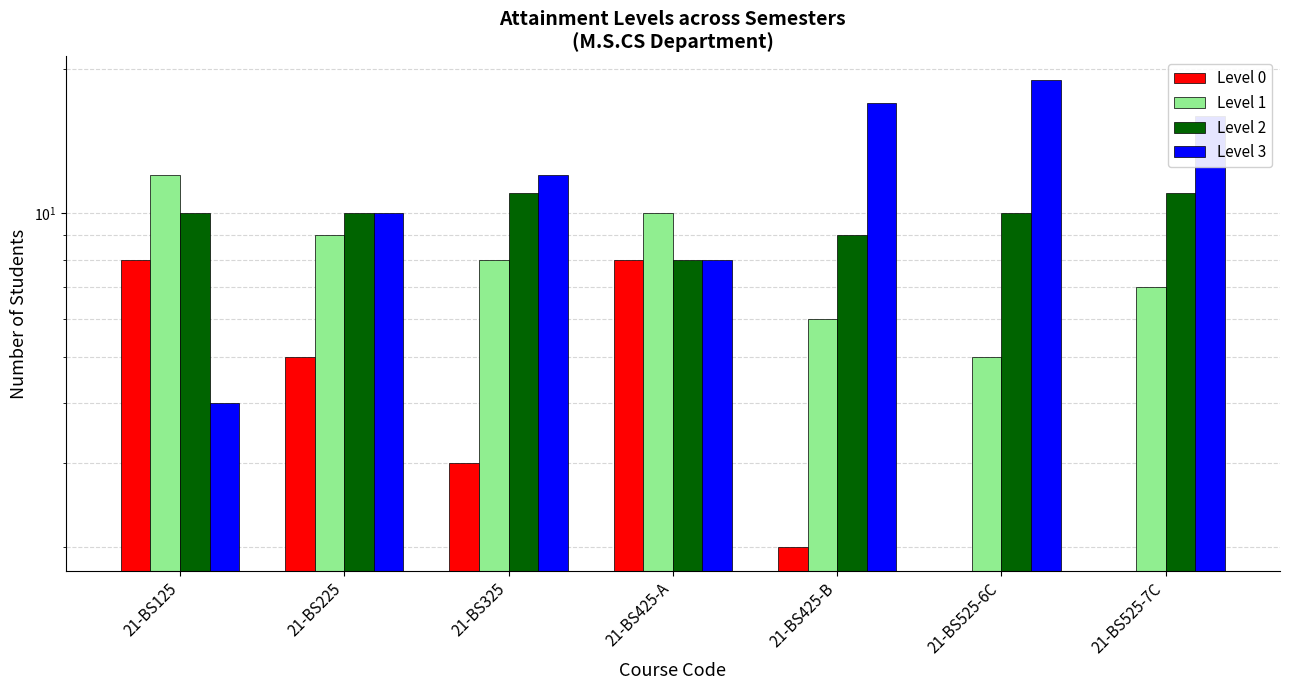

Reading left to right, what are all the values shown in this chart?

Level 0: 8	5	3	8	2	0	0
Level 1: 12	9	8	10	6	5	7
Level 2: 10	10	11	8	9	10	11
Level 3: 4	10	12	8	17	19	16